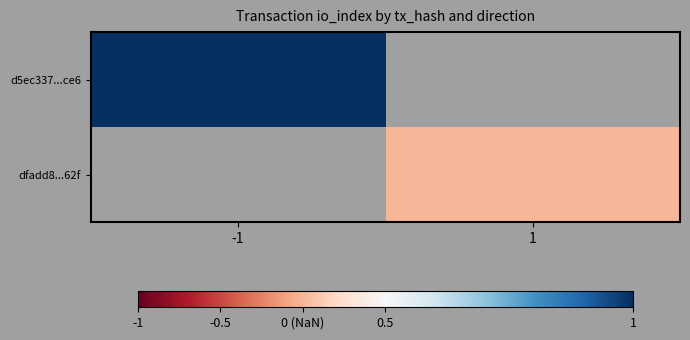

At which category does the chart reach its peak across all series?

-1